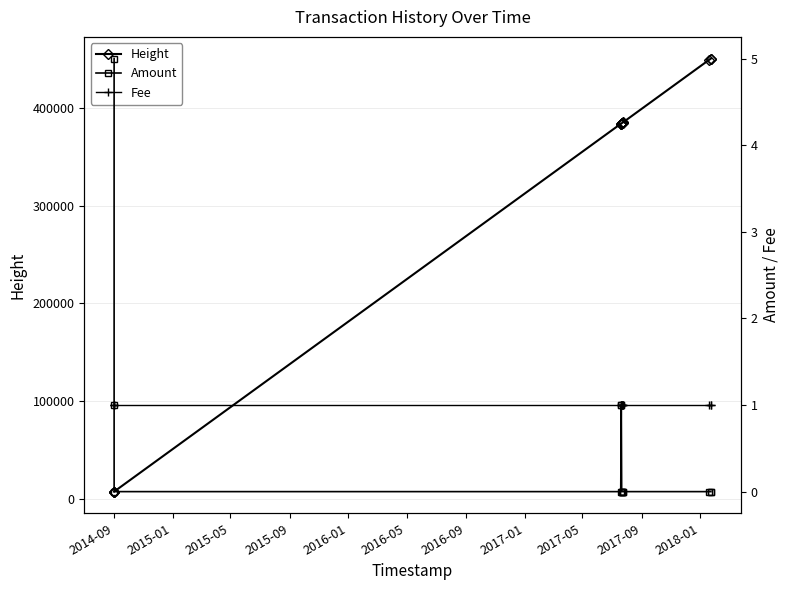

What is the difference between the maximum and second lowest values in the Amount series?

5